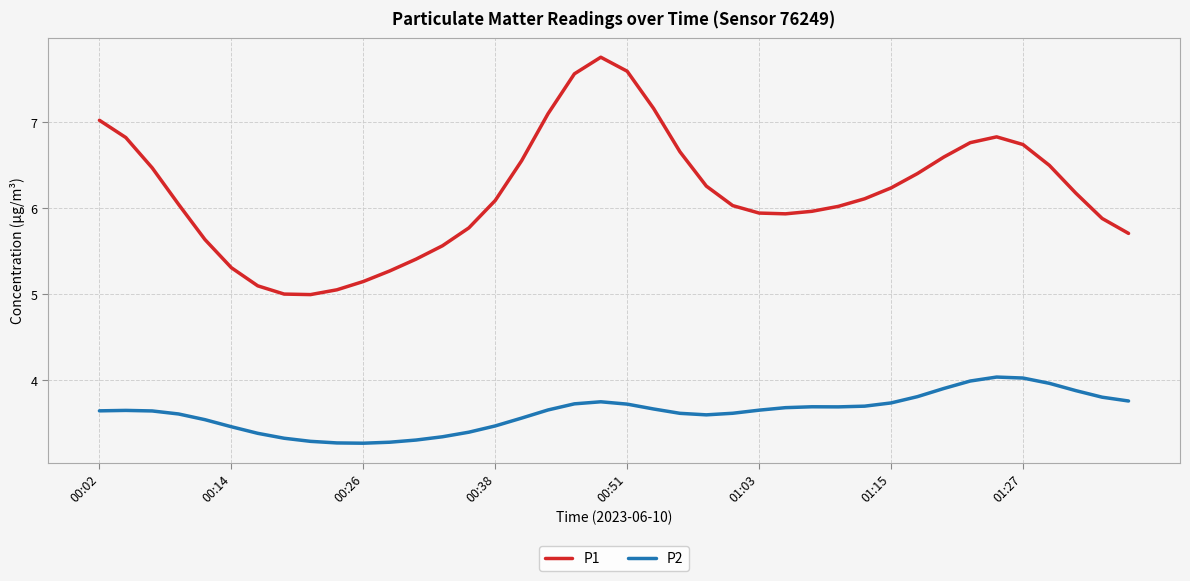

Which series has the widest spread of values?

P1